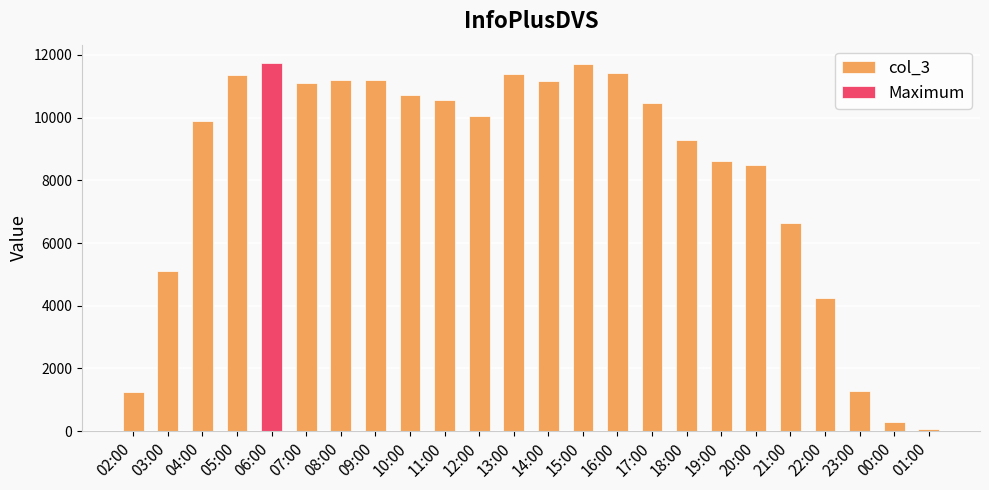

Approximately how many times larger is the value at 14:00 compared to 02:00?

8.9